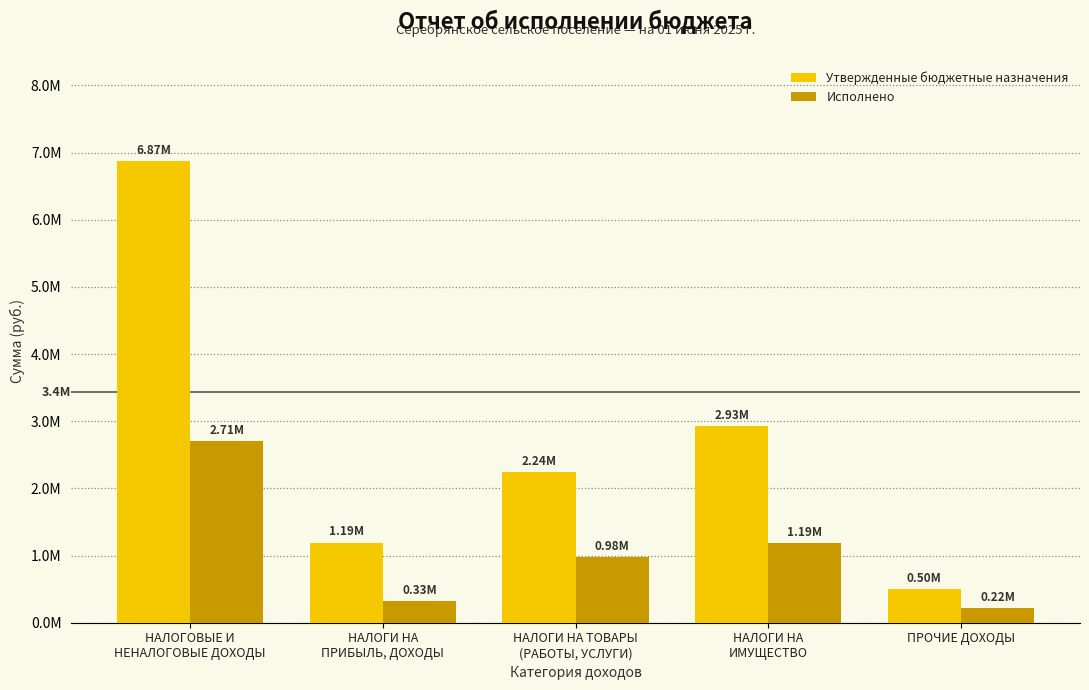

At which label is Утвержденные бюджетные назначения closest to 3684900?

НАЛОГИ НА
ИМУЩЕСТВО